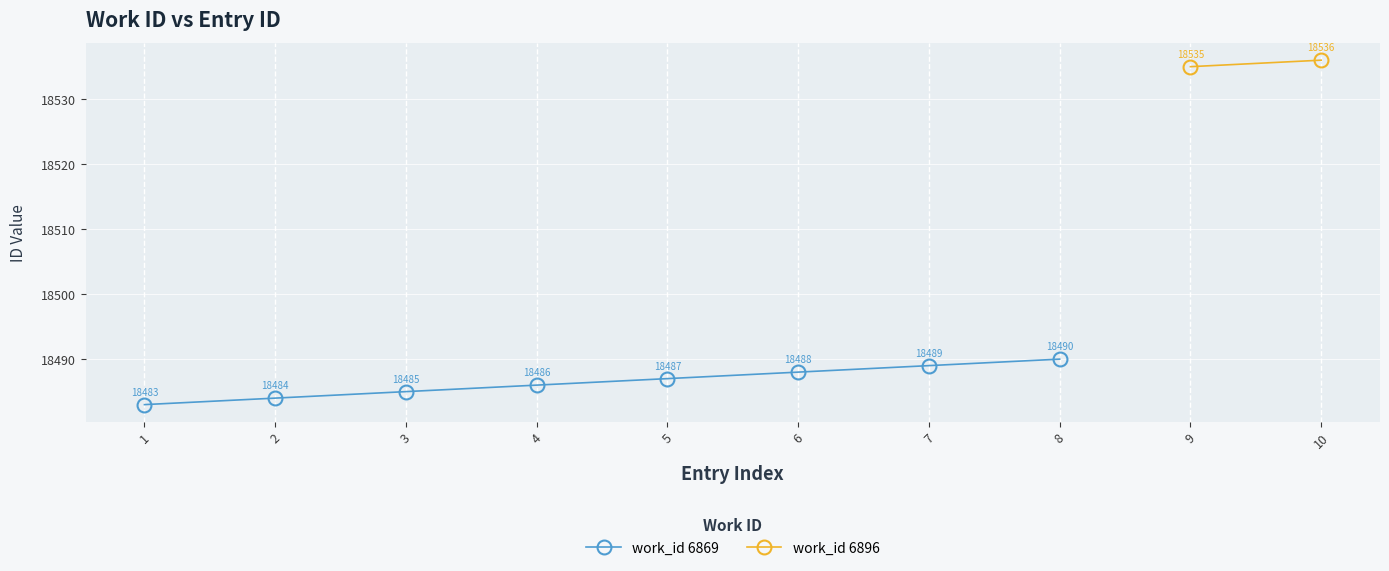

What is the value of the 1st point from the left?

18483